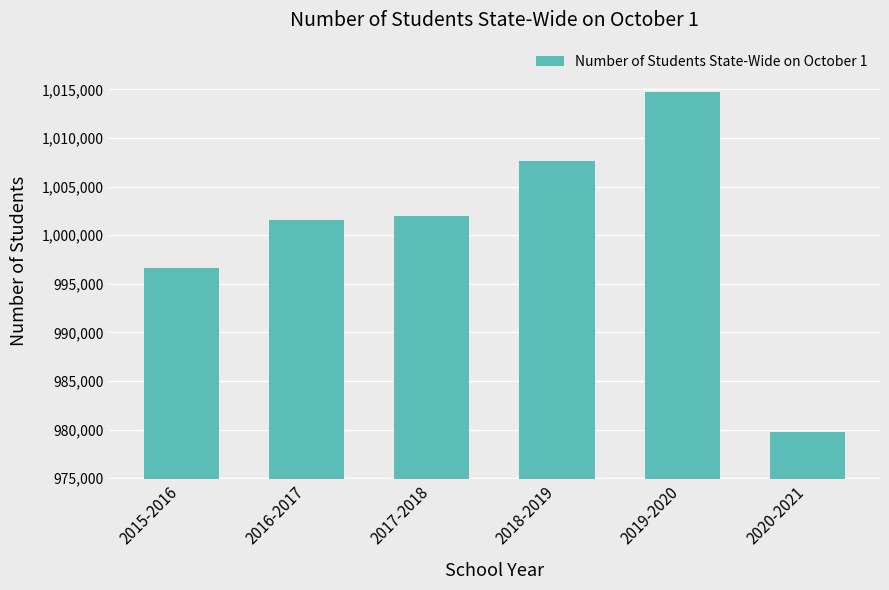

Is it true that the value at 2019-2020 is 1668464?

False